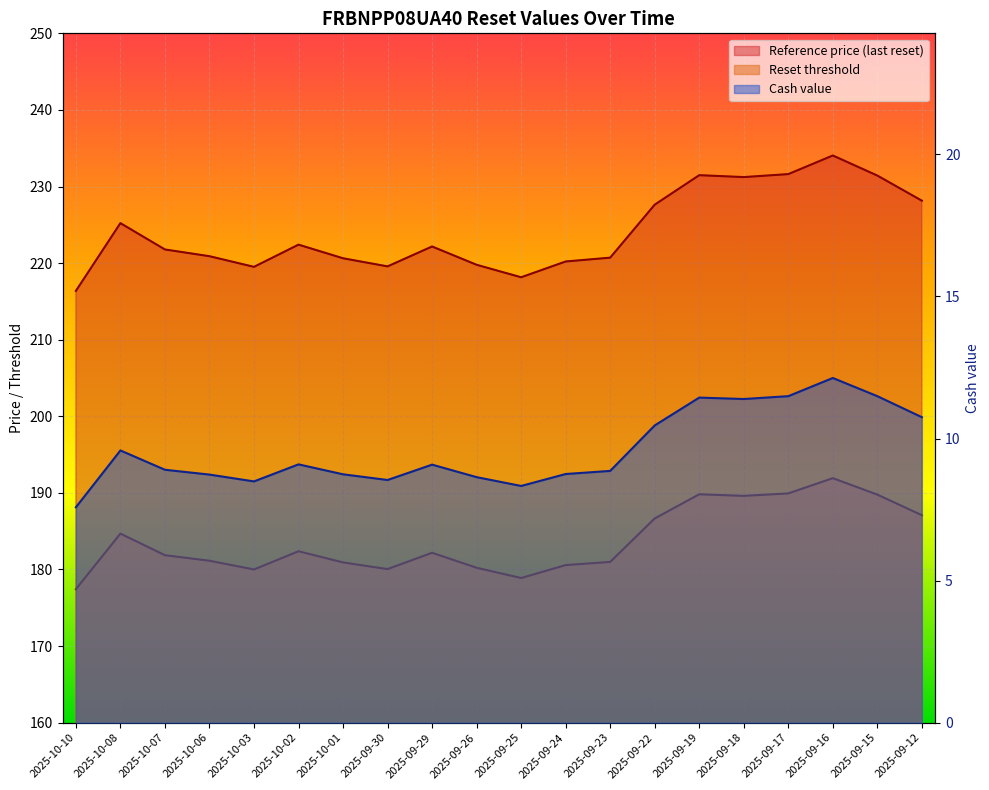

True or false: Cash value has more than 2 points higher than both neighbors.

True